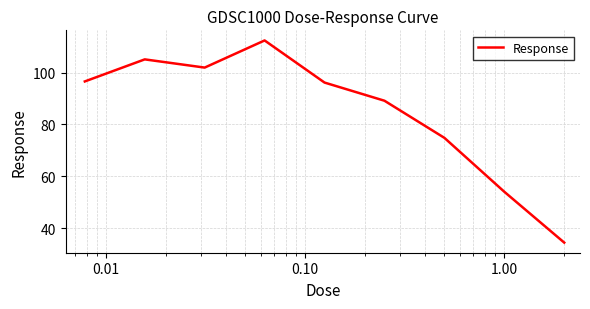

What is the greatest value displayed?

112.4